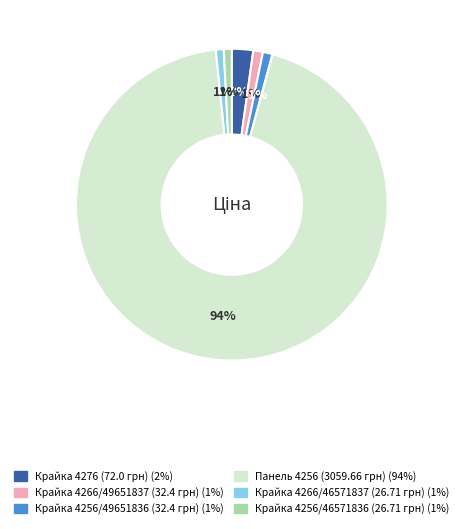

To the nearest percent, what is the difference between the largest and smallest slice percentages?

93%